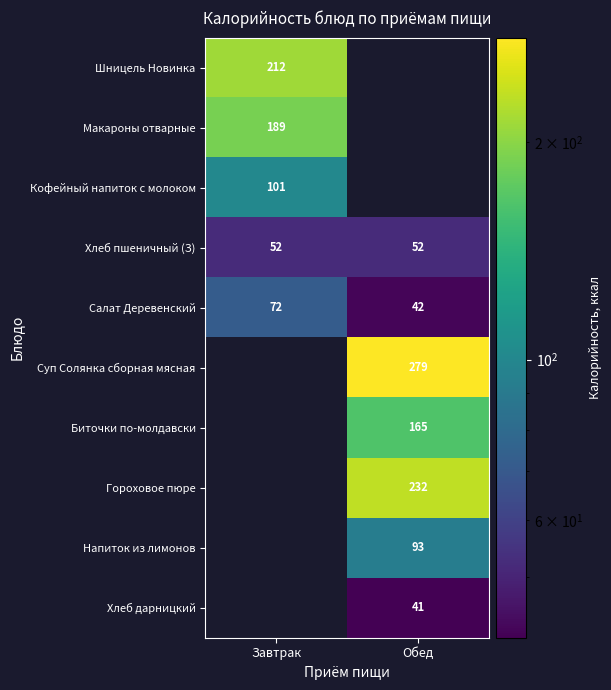

Is the value of Гороховое пюре at Обед greater than the value of Макароны отварные at Завтрак?

Yes